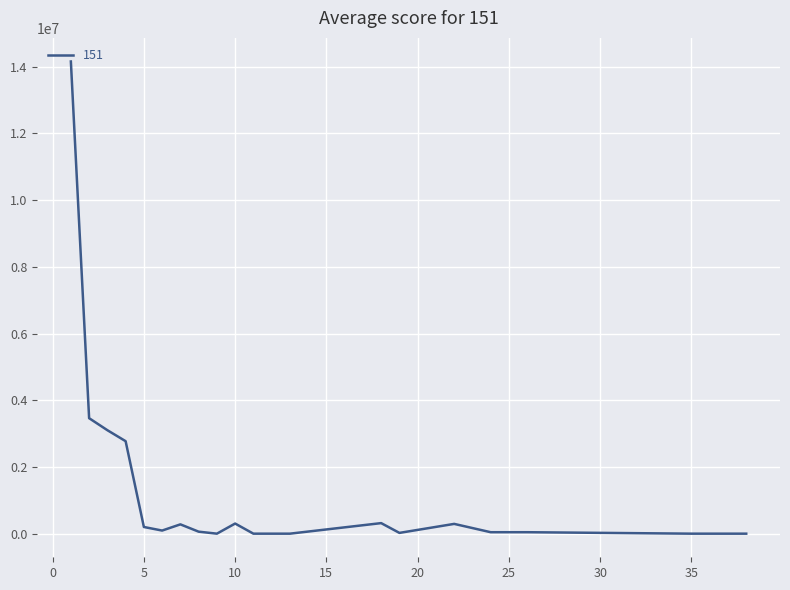

What is the difference between the maximum and minimum values?

14155121.0